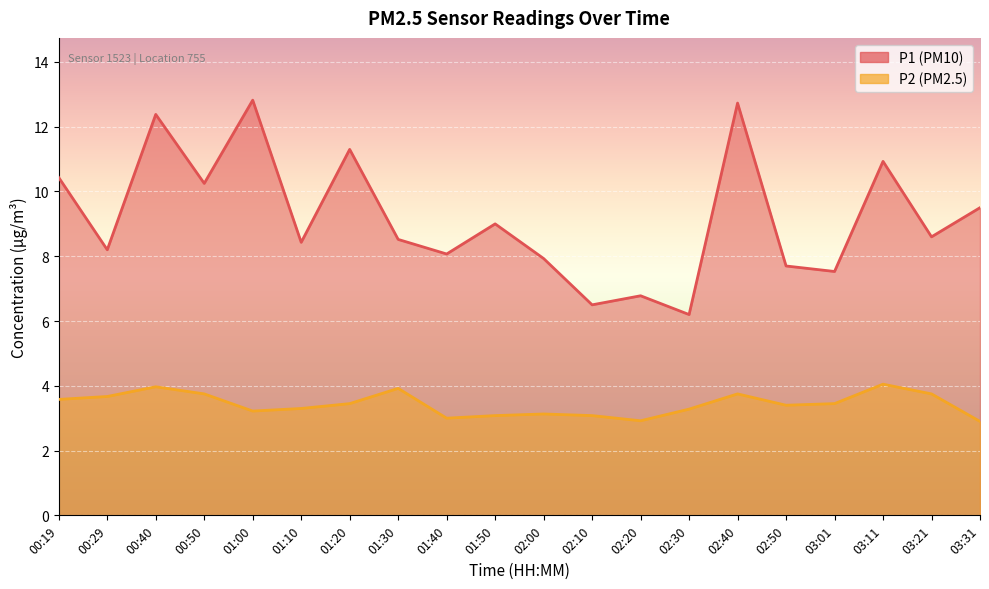

True or false: P2 has a value of 3.4 at 02:50.

True